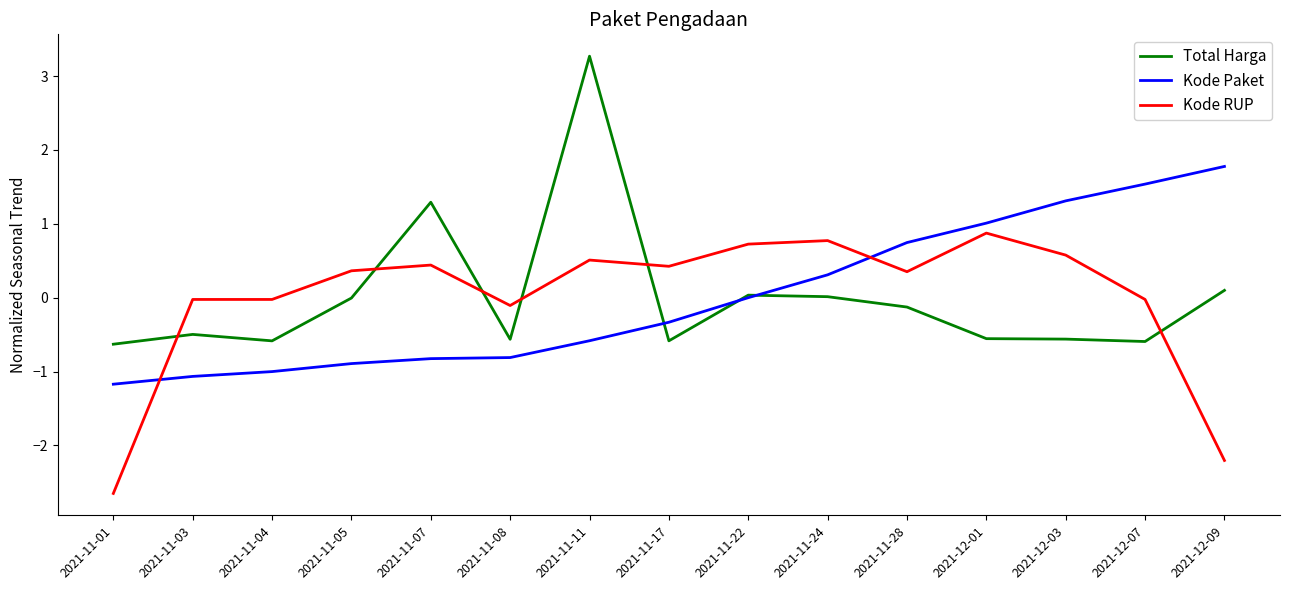

List the series in order of their peak value, highest first.

Total Harga, Kode Paket, Kode RUP